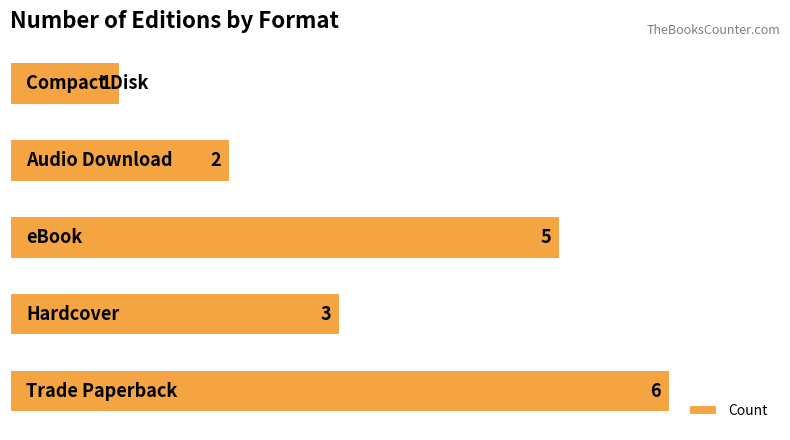

What is the difference between the second highest and minimum values?

4